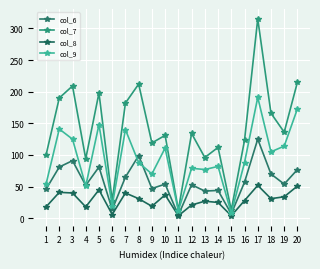

Reading left to right, extract all data points from this chart.

col_6: 46	81	91	52	81	14	65	99	47	54	5	53	43	44	7	57	125	70	54	77
col_7: 100	190	209	94	198	28	182	212	119	131	13	134	96	112	13	123	315	166	136	215
col_8: 18	41	40	18	45	6	40	31	19	37	4	21	27	25	4	28	52	31	34	51
col_9: 54	141	125	51	148	20	140	88	70	111	12	79	77	82	8	88	191	105	114	173